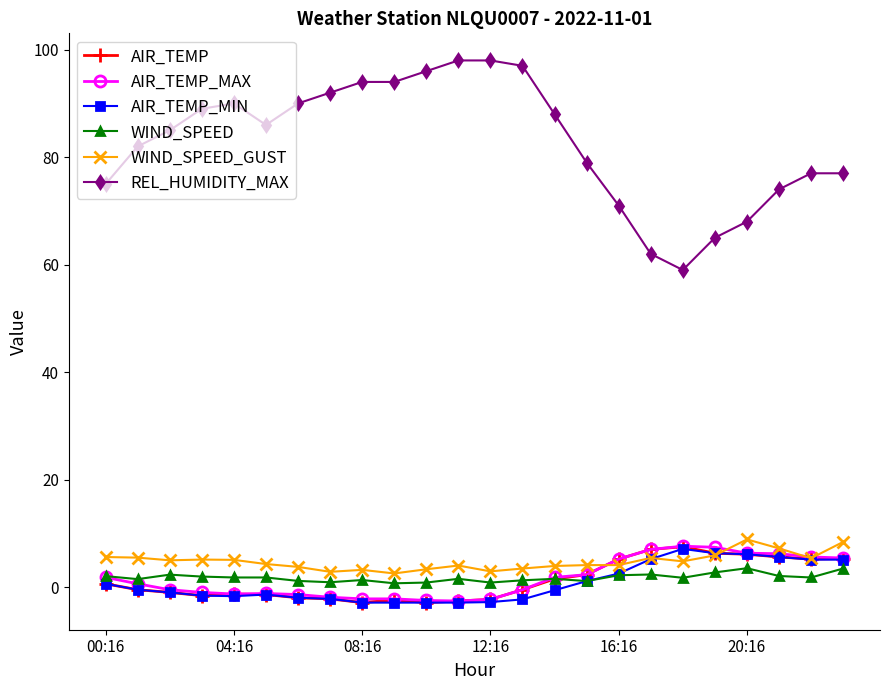

What is the value of the WIND_SPEED_GUST point at the 16th from the left?

4.1